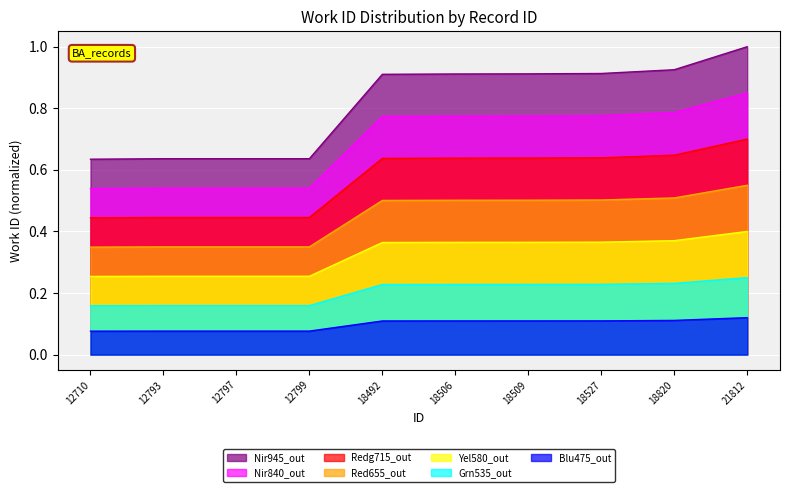

At which category does the chart reach its minimum across all series?

12710